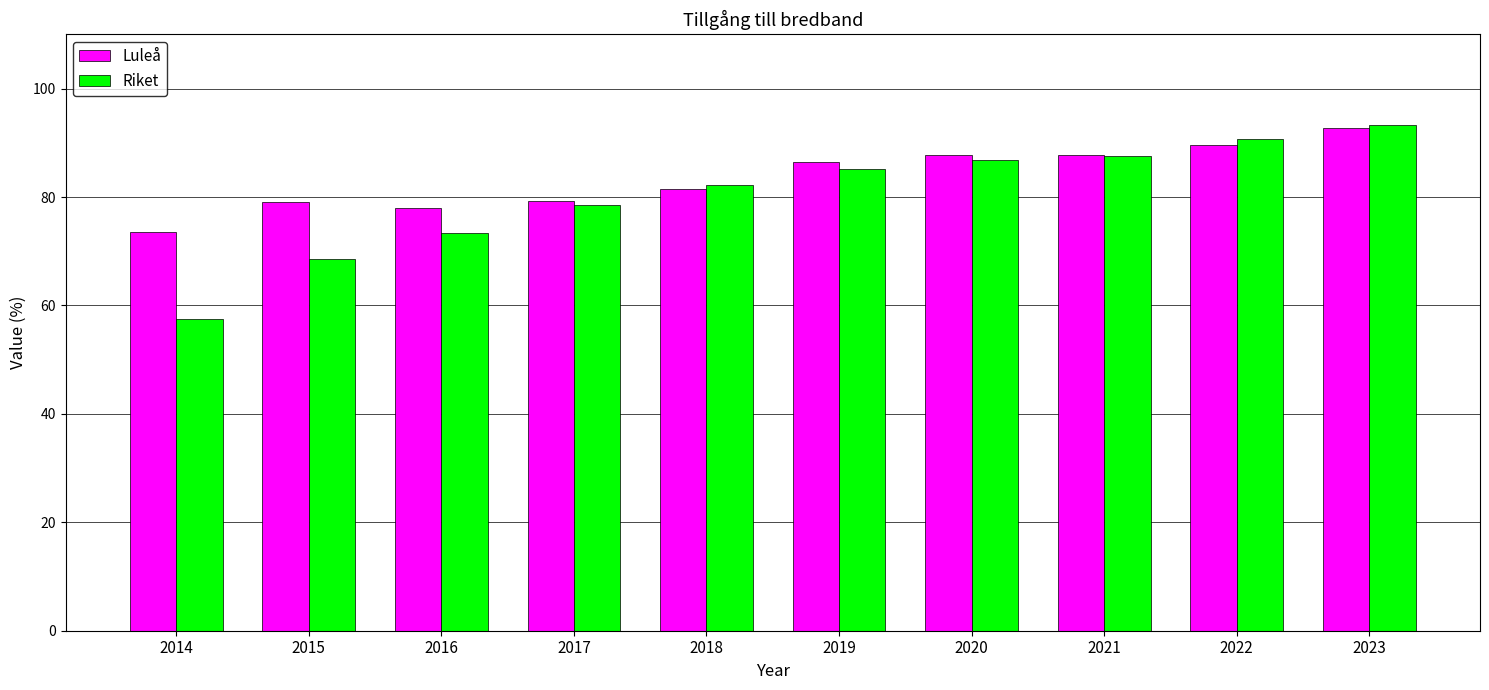

How many bars are there in total?

20